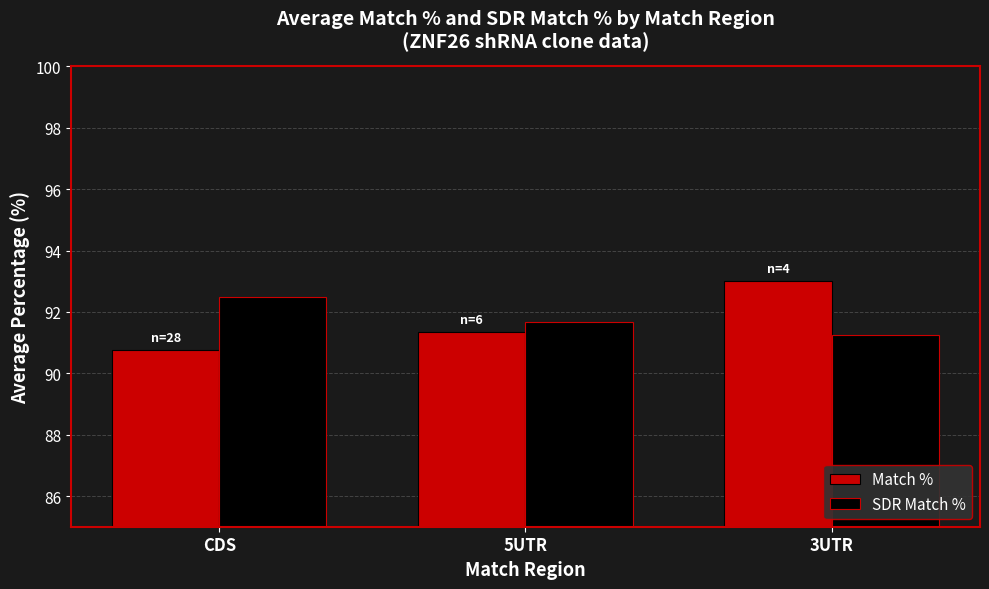

Read the Match % value at CDS.

90.8